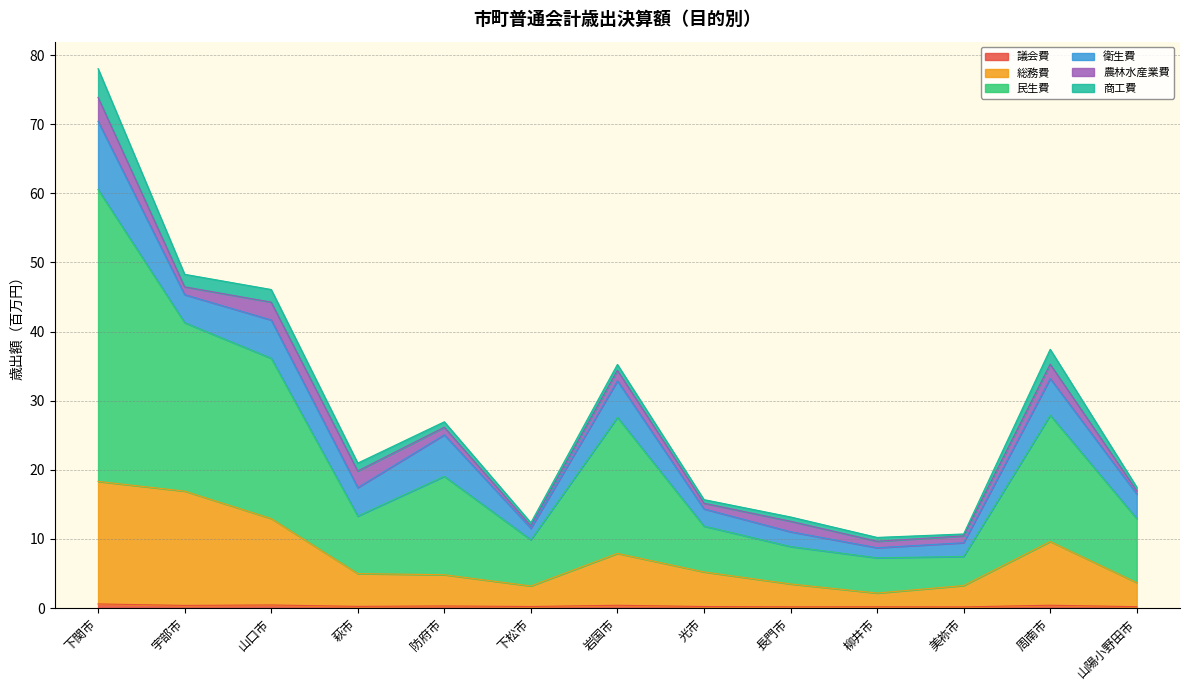

At which category is the sum across all series the highest?

下関市